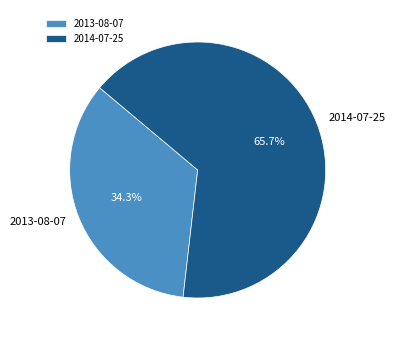

To the nearest percent, what percentage of the pie is 2014-07-25?

66%